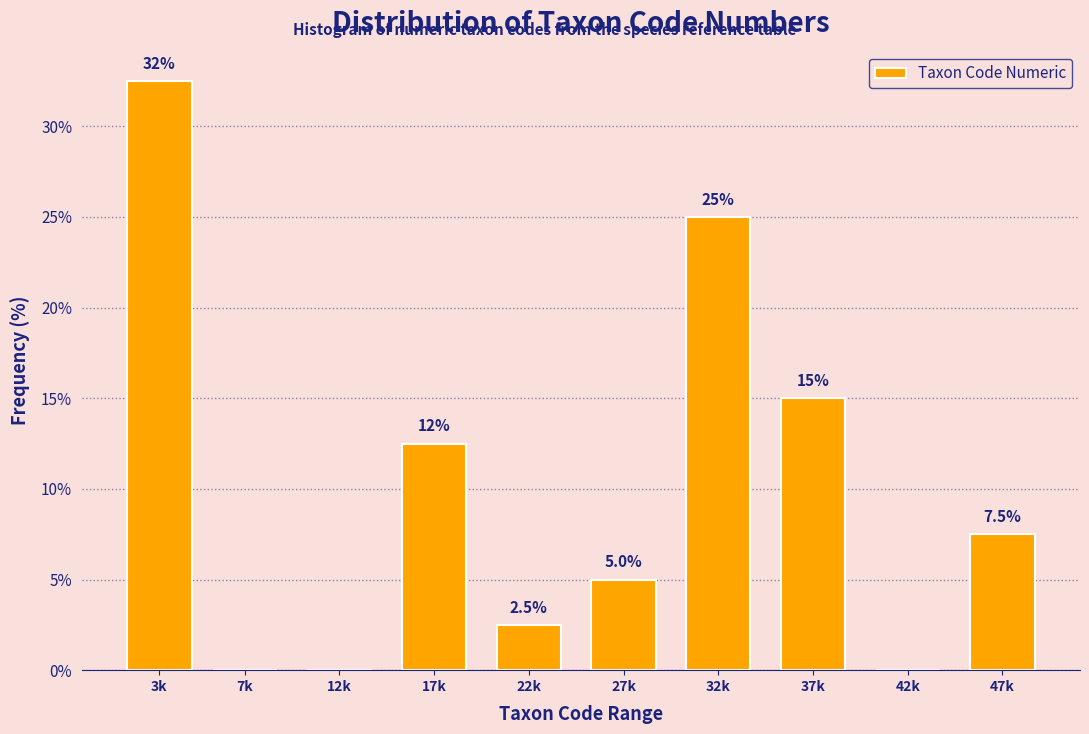

Reading right to left, what are all the values shown in this chart?

47k=7.5	42k=0.0	37k=15.0	32k=25.0	27k=5.0	22k=2.5	17k=12.5	12k=0.0	7k=0.0	3k=32.5